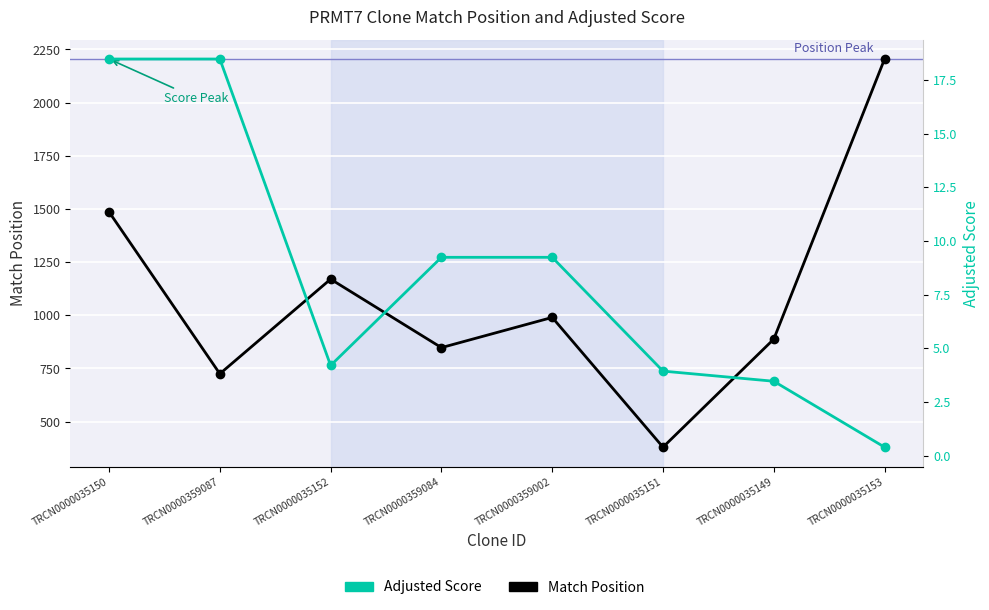

What are all the series names shown in the legend?

Match Position, Adjusted Score